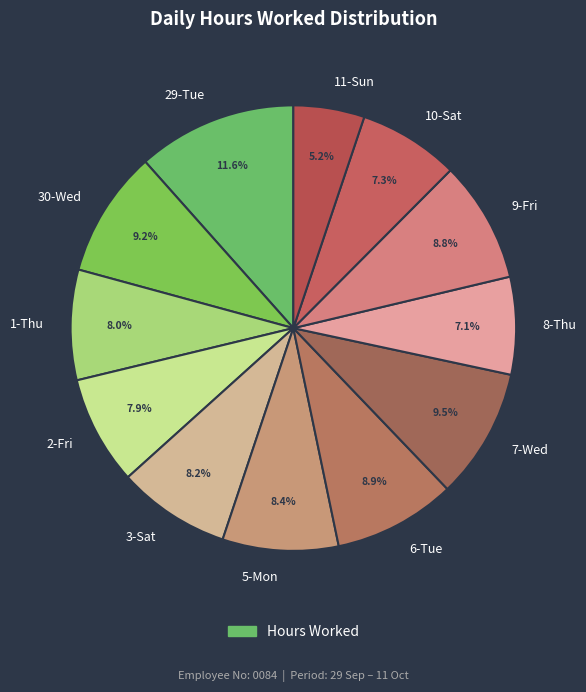

What percentage is the 1-Thu slice, to the nearest percent?

8%